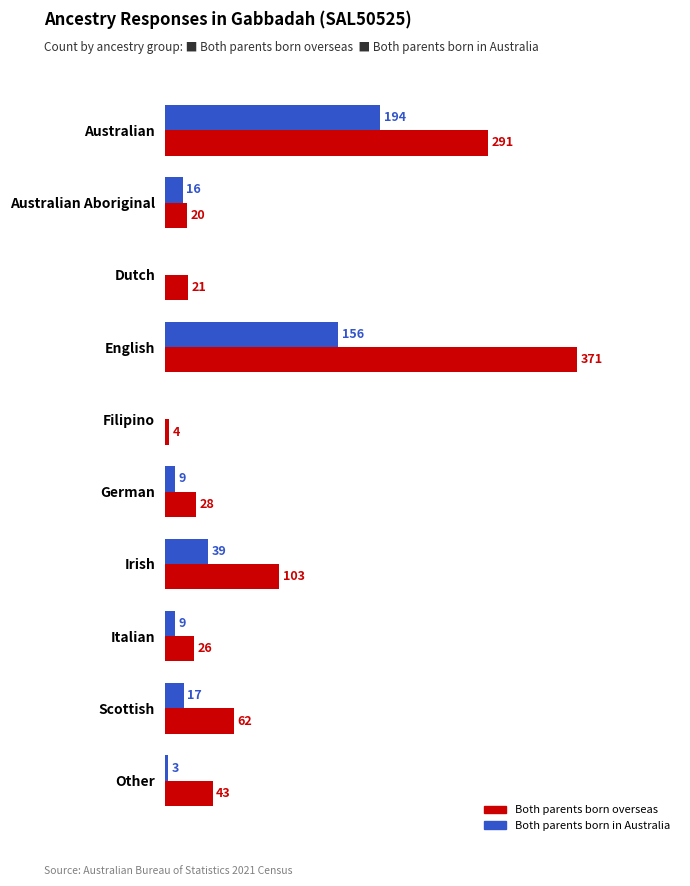

Which series changed the most between Australian Aboriginal and Irish?

Both parents born overseas